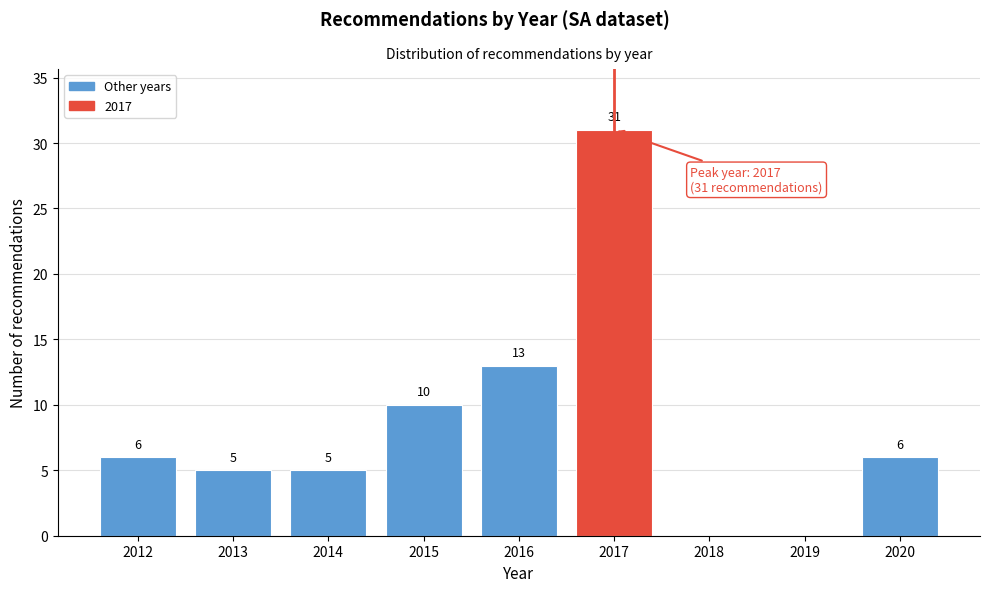

Over which range of the x-axis is the bar tallest?

2016.5 to 2017.5